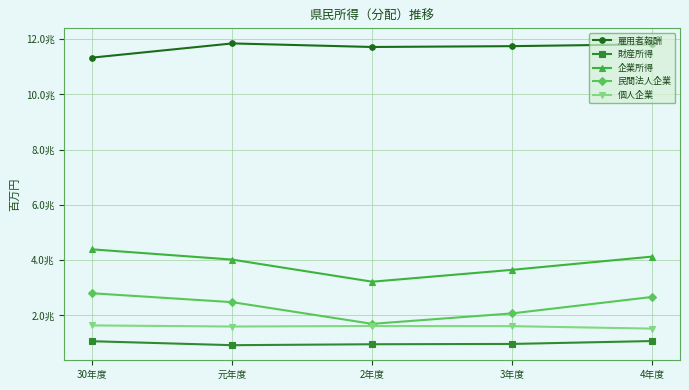

What is the difference between the 雇用者報酬 values at 4年度 and 30年度?

482220